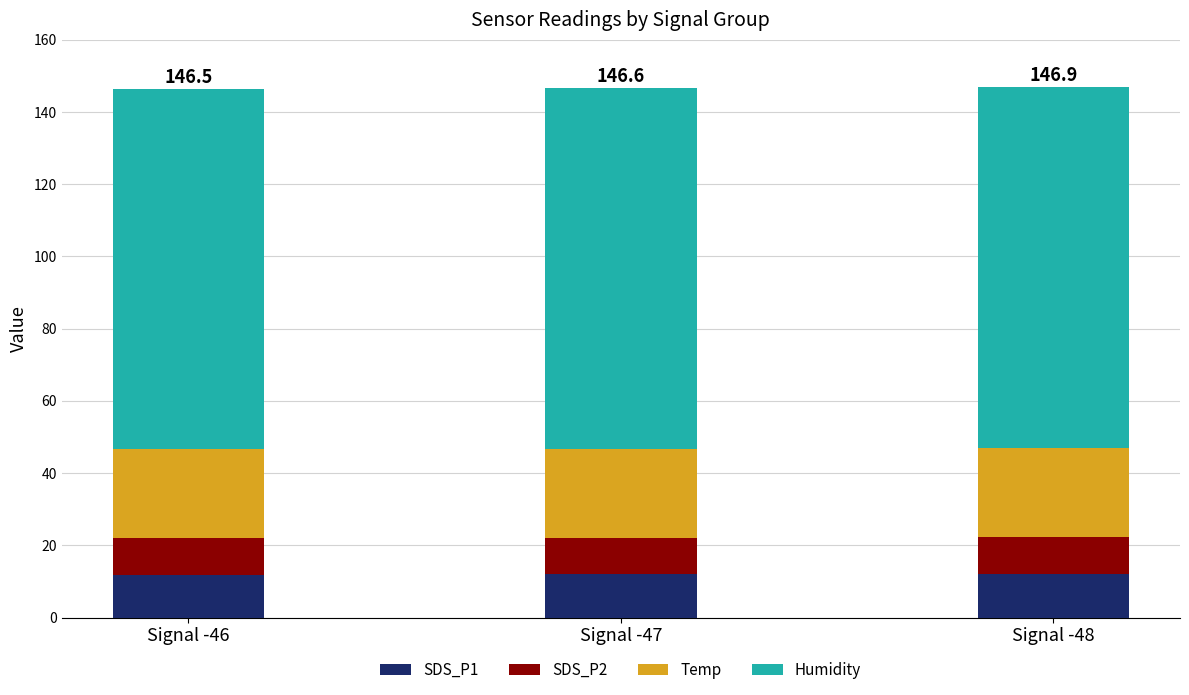

True or false: SDS_P1 has a value of 5.4 at Signal -48.

False